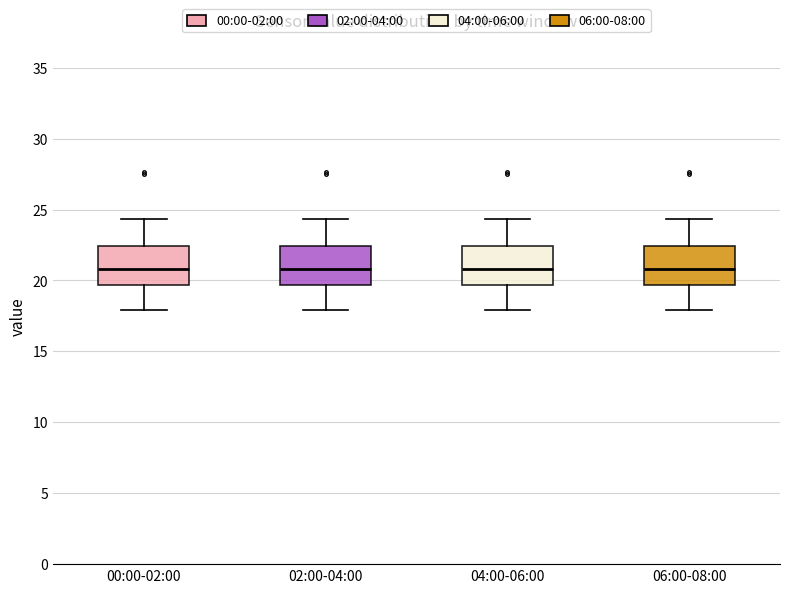

Reading left to right, transcribe this box plot: for each box, give where its median line is, the range the box spans, and where its two whiskers end, as read against the y-axis. The values are not printed on the chart, so give them approximately, as read against the axis.

00:00-02:00: median 21.0, box 19.5 to 22.5, whiskers 18.0 to 24.5
02:00-04:00: median 21.0, box 19.5 to 22.5, whiskers 18.0 to 24.5
04:00-06:00: median 21.0, box 19.5 to 22.5, whiskers 18.0 to 24.5
06:00-08:00: median 21.0, box 19.5 to 22.5, whiskers 18.0 to 24.5